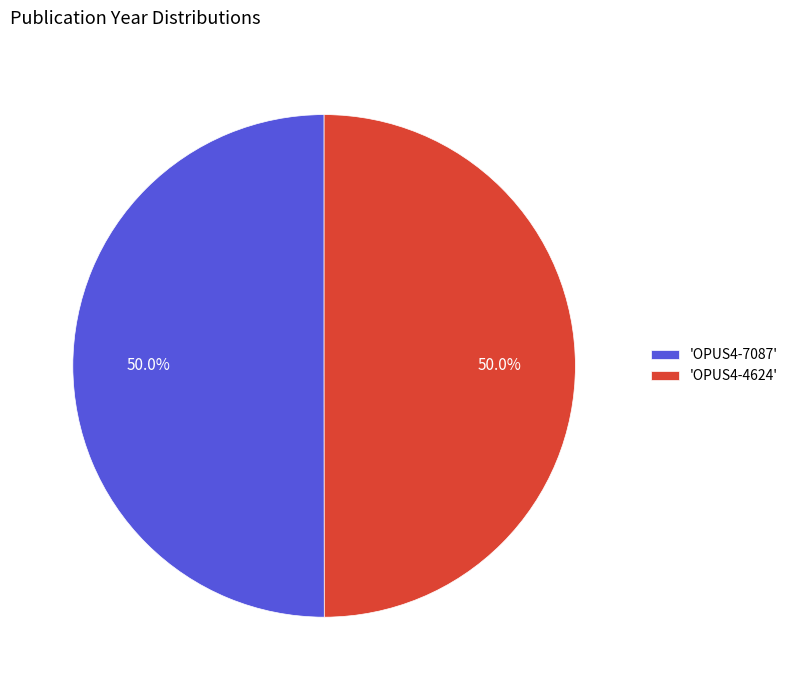

What is the ratio of the value at 'OPUS4-7087' to the value at 'OPUS4-4624'?

1.0